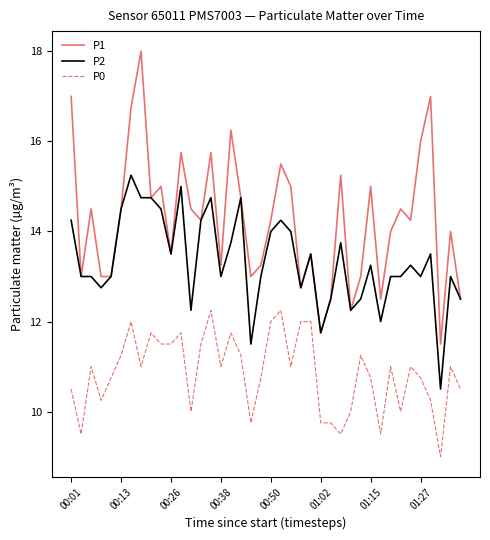

Which series has the largest range (max minus min)?

P1